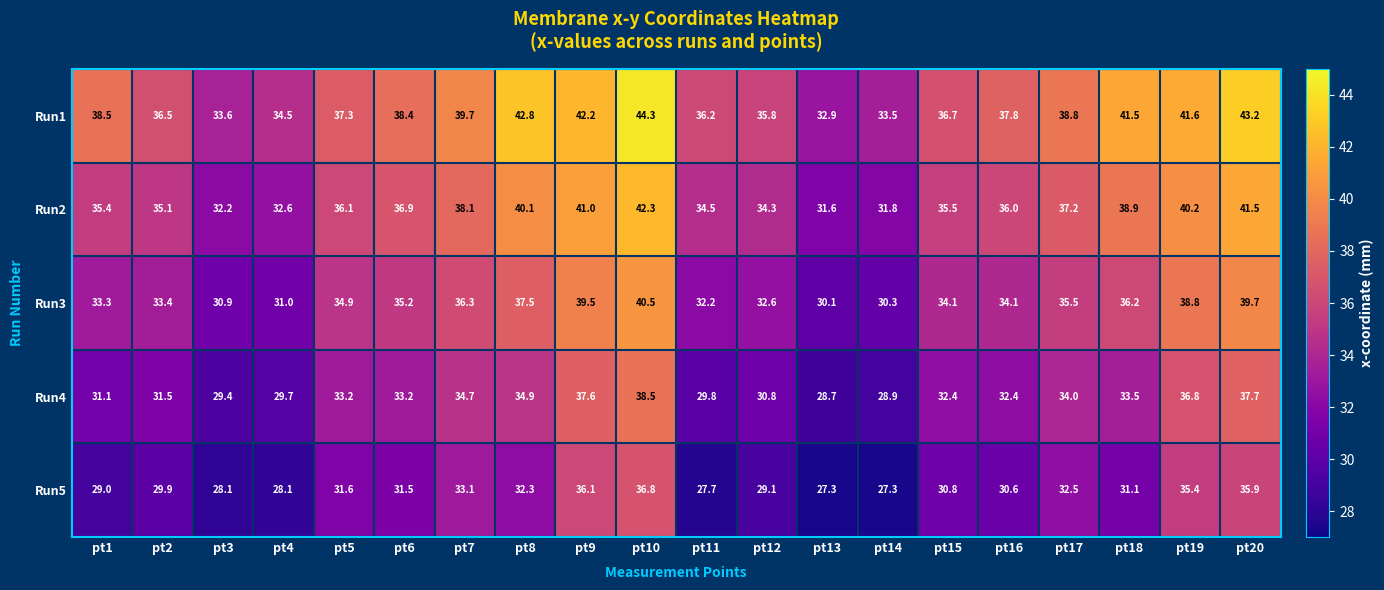

What is the spread (max minus min) of values at pt9?

6.1